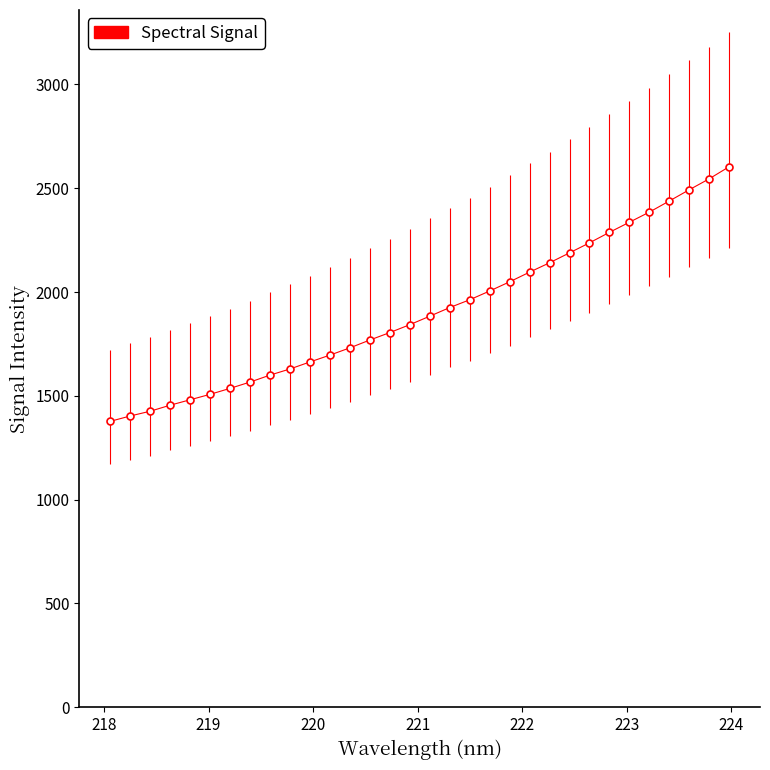

What is the smallest value displayed?

1377.3